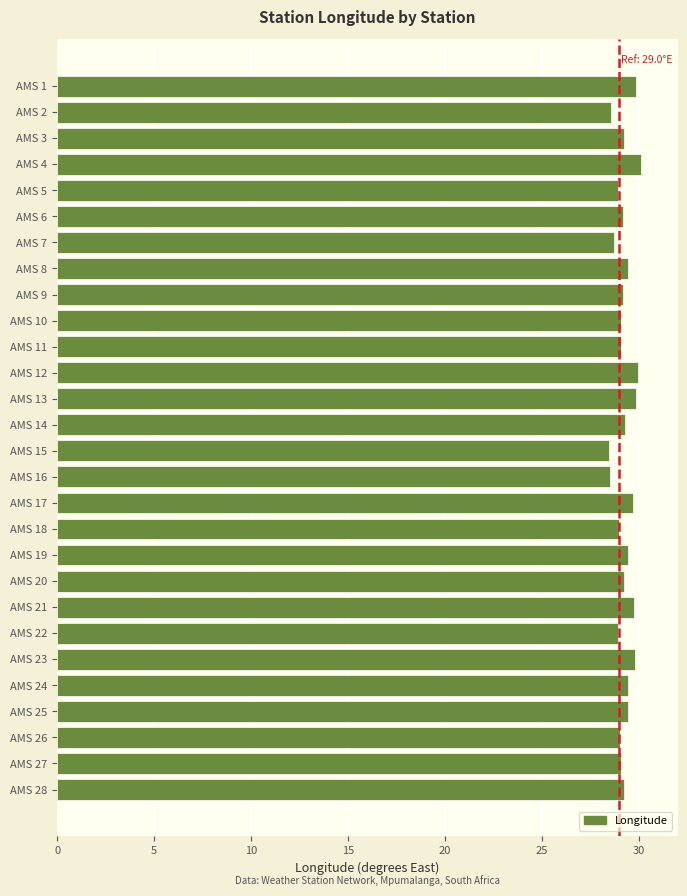

Count the number of data series in this chart.

1